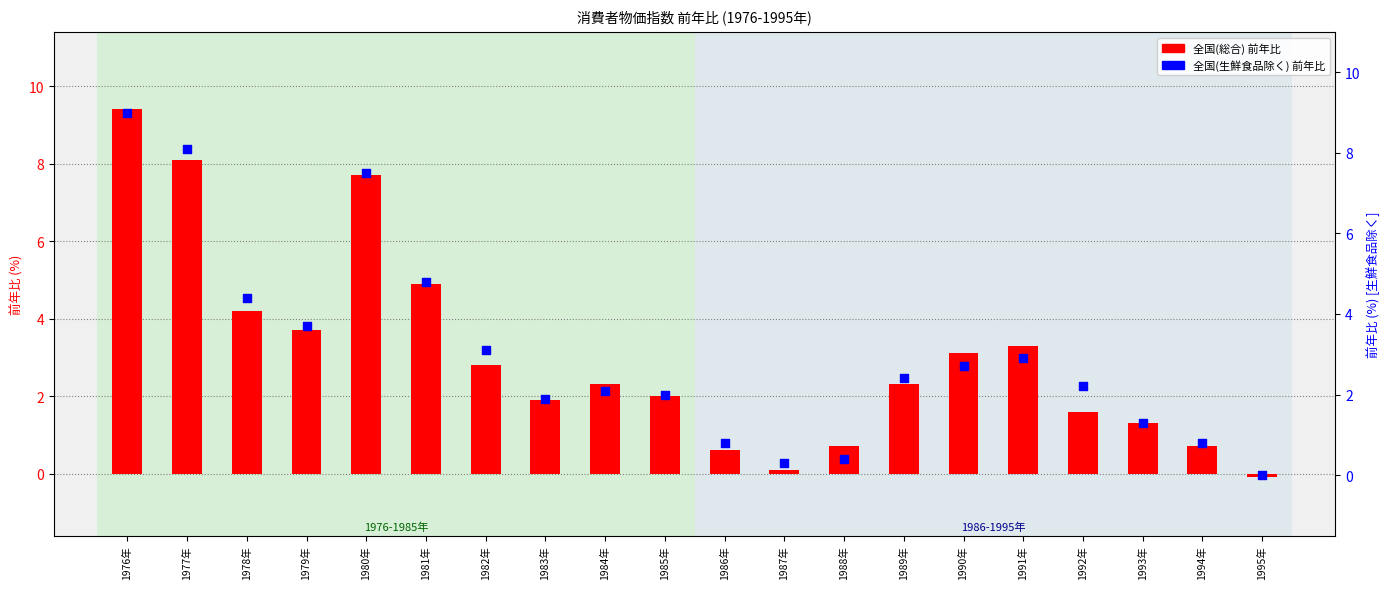

Is the value of 全国(総合) at 1989年 greater than the value of 全国(生鮮食品除く) at 1977年?

No